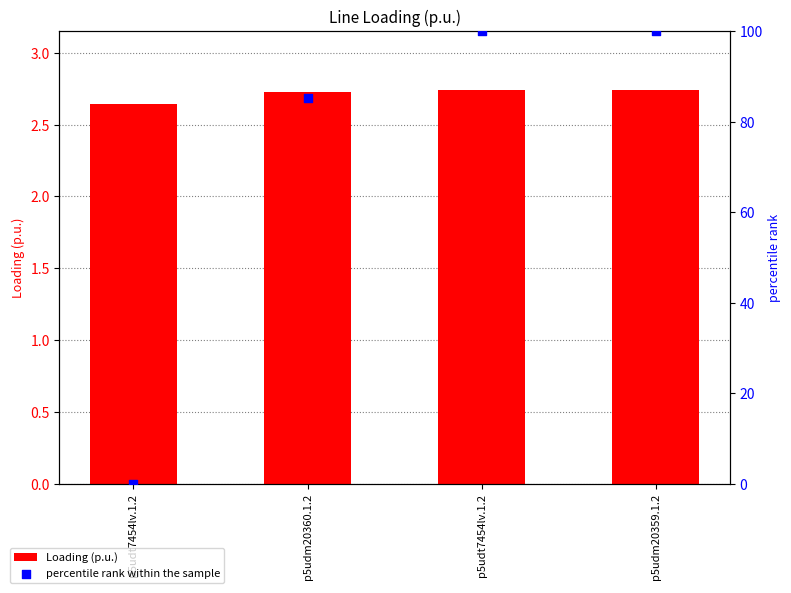

What are all the series names shown in the legend?

Loading (p.u.), percentile rank within the sample